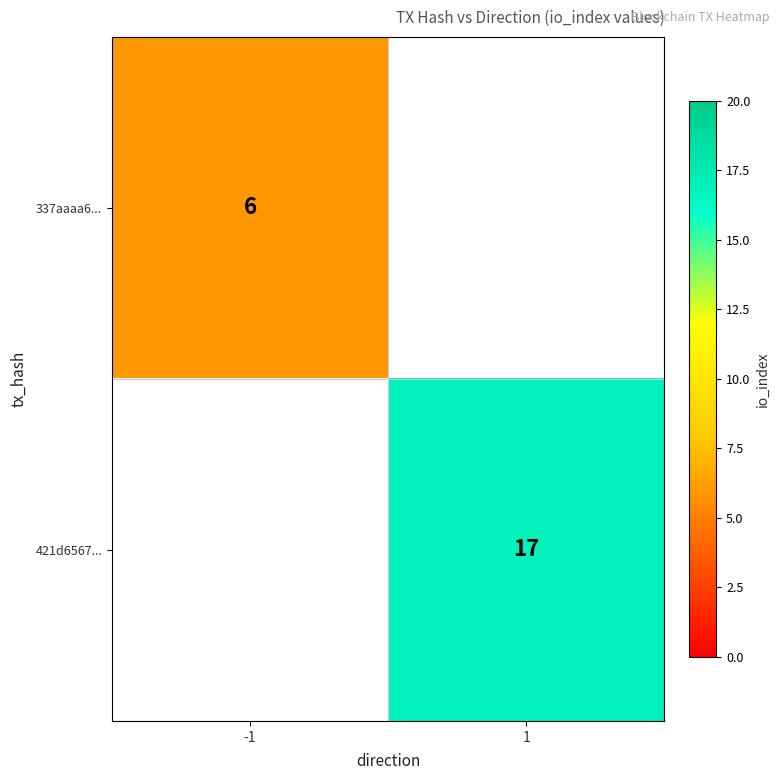

Is it true that 421d6567... equals 30 at 1?

False